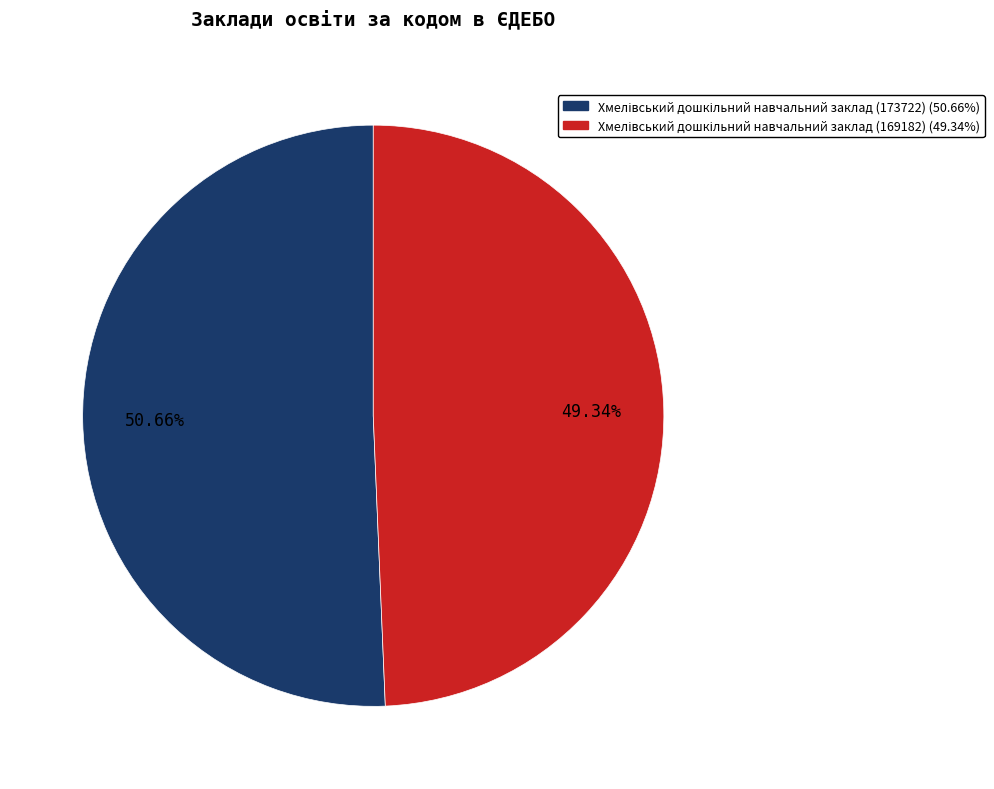

Is there any slice that represents more than half of the pie?

Yes